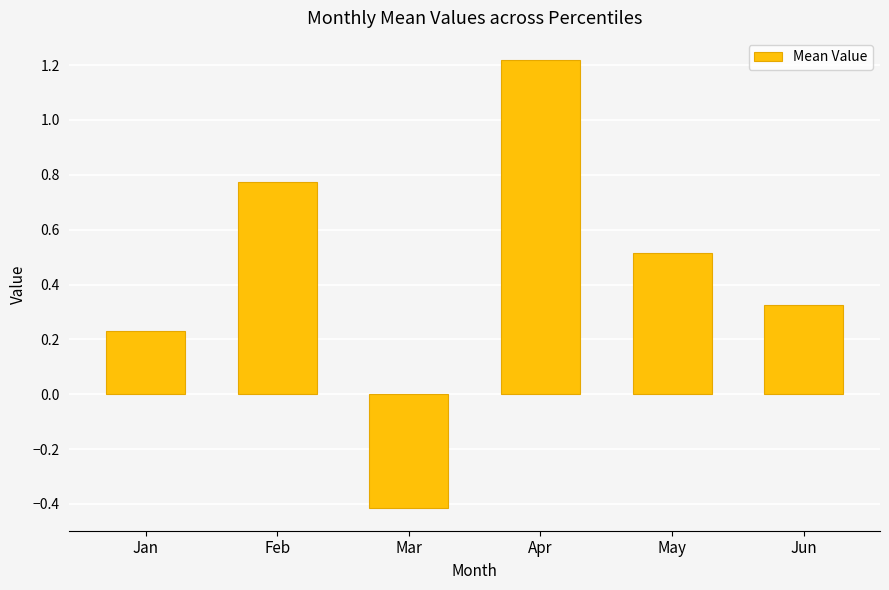

How many values are below zero?

1